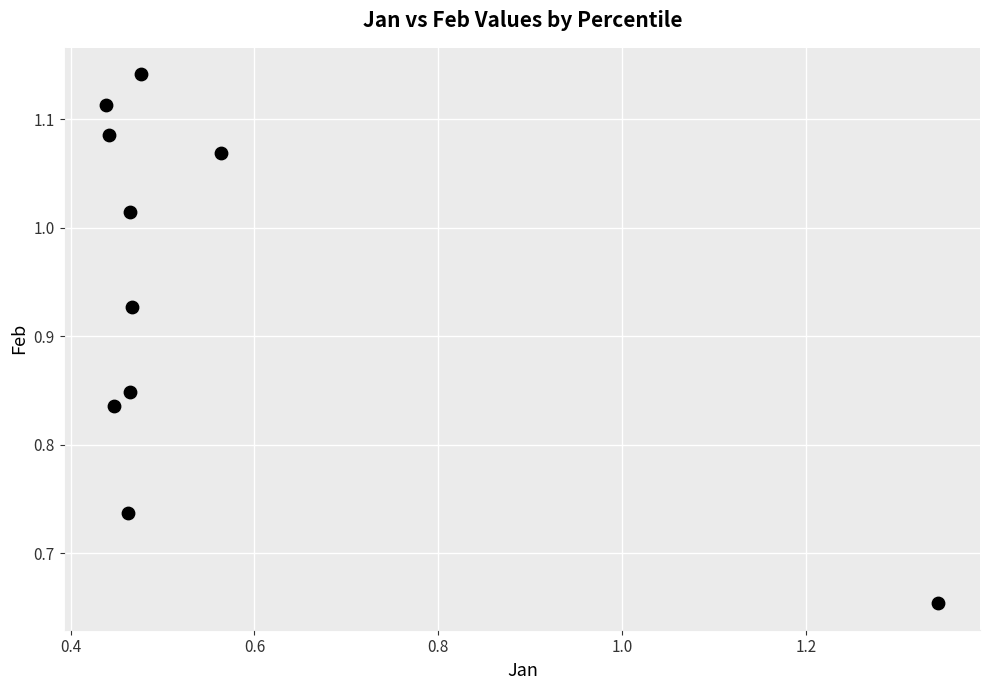

What is the range of Y values (max minus min)?

0.5